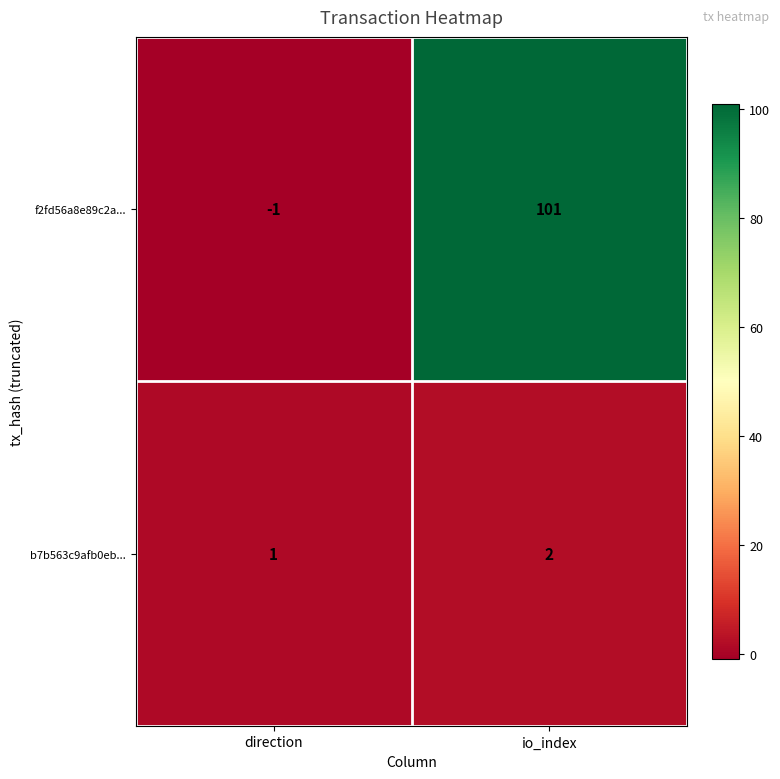

True or false: b7b563c9afb0eb... has a value of 1 at direction.

True